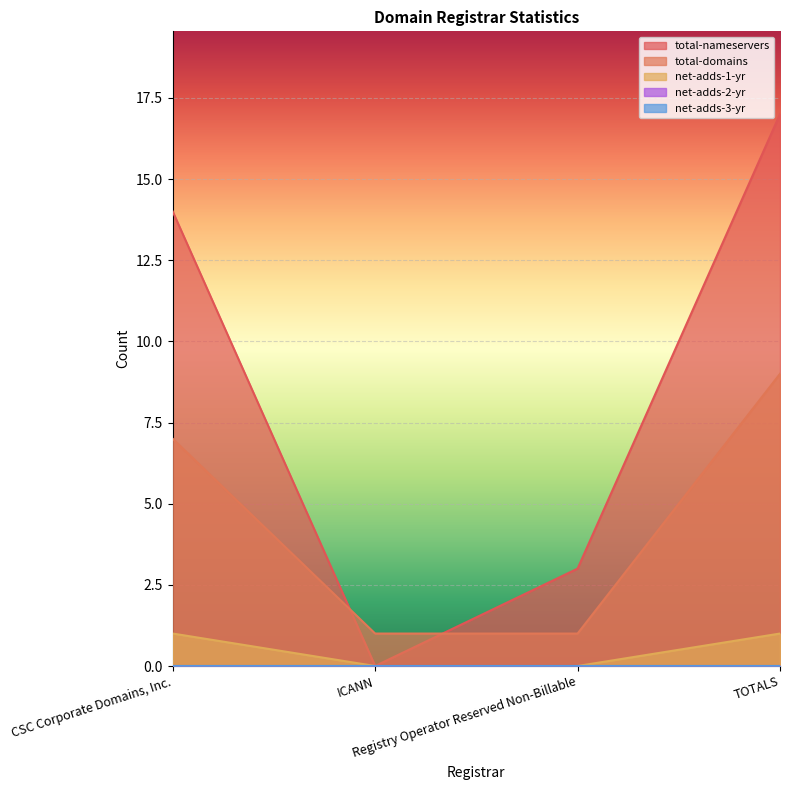

True or false: total-nameservers and total-domains cross at least once.

True